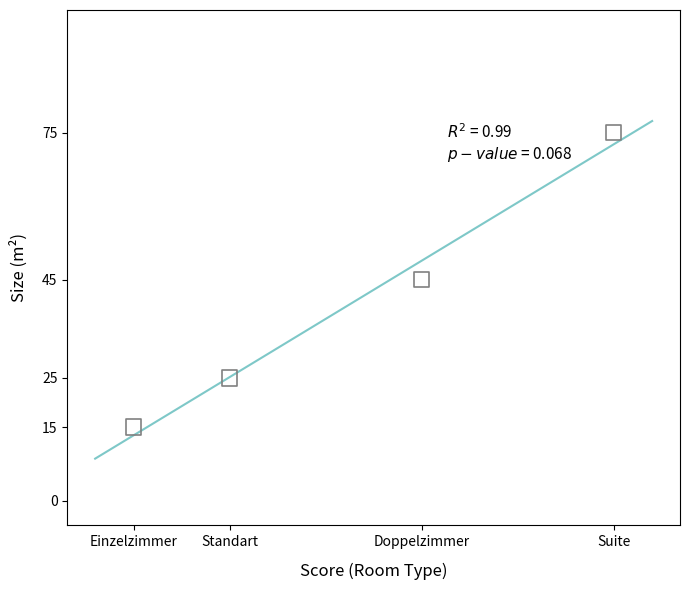

What is the range of Y values (max minus min)?

60